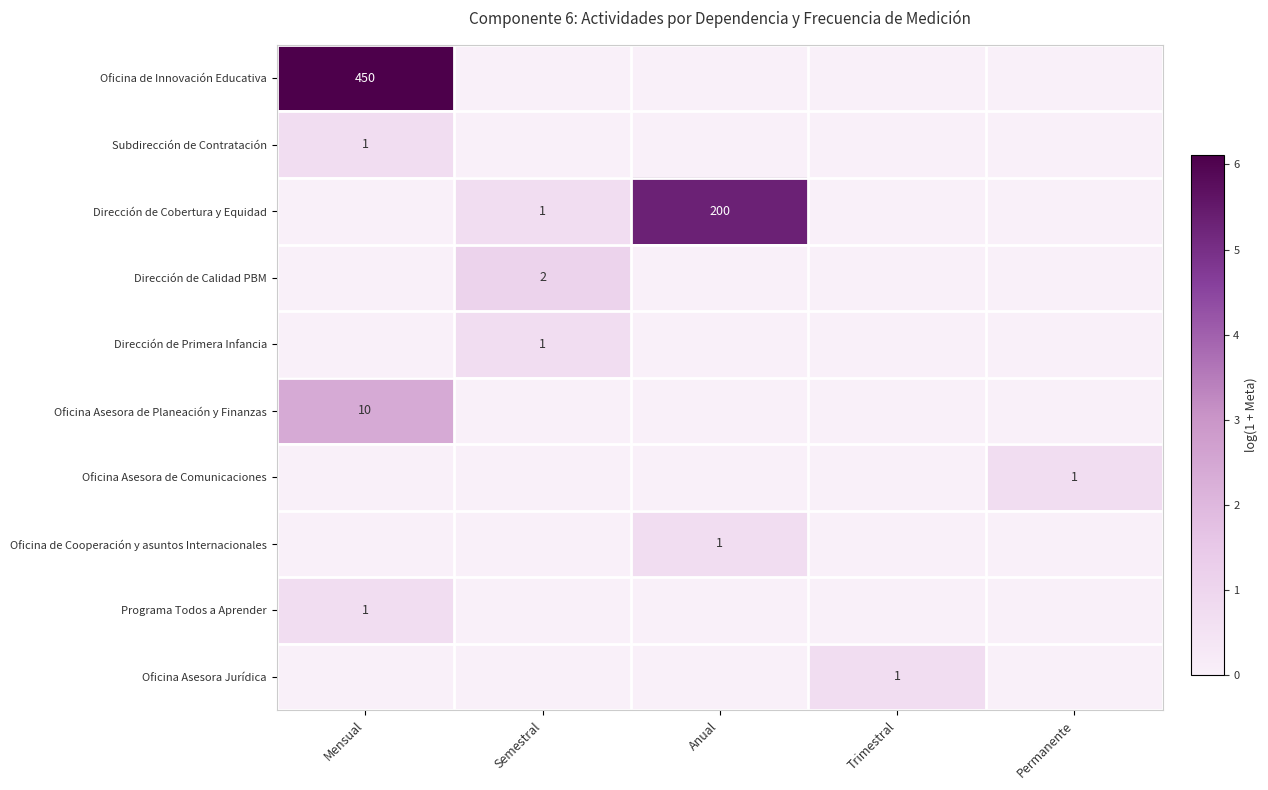

Is the value of Dirección de Primera Infancia at Semestral greater than the value of Oficina de Cooperación y asuntos Internacionales at Permanente?

Yes